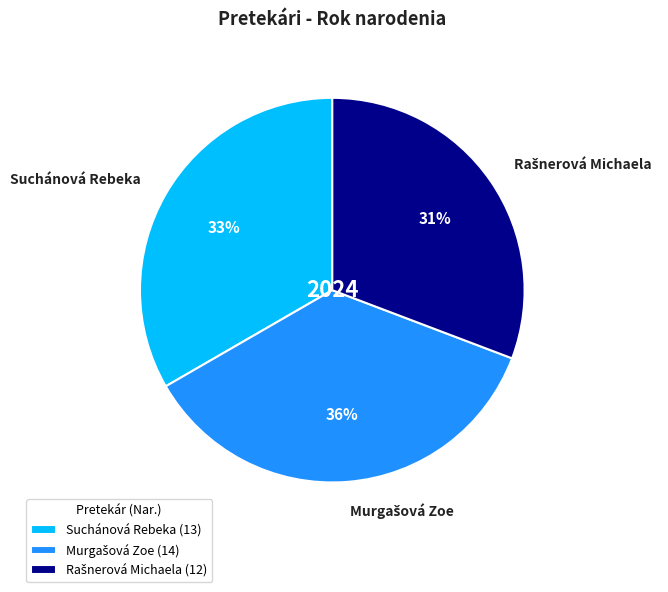

True or false: Suchánová Rebeka accounts for 33% of the total.

True